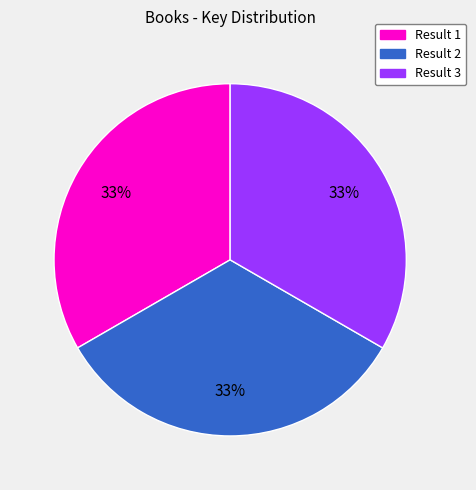

Is there a majority slice in this chart?

No